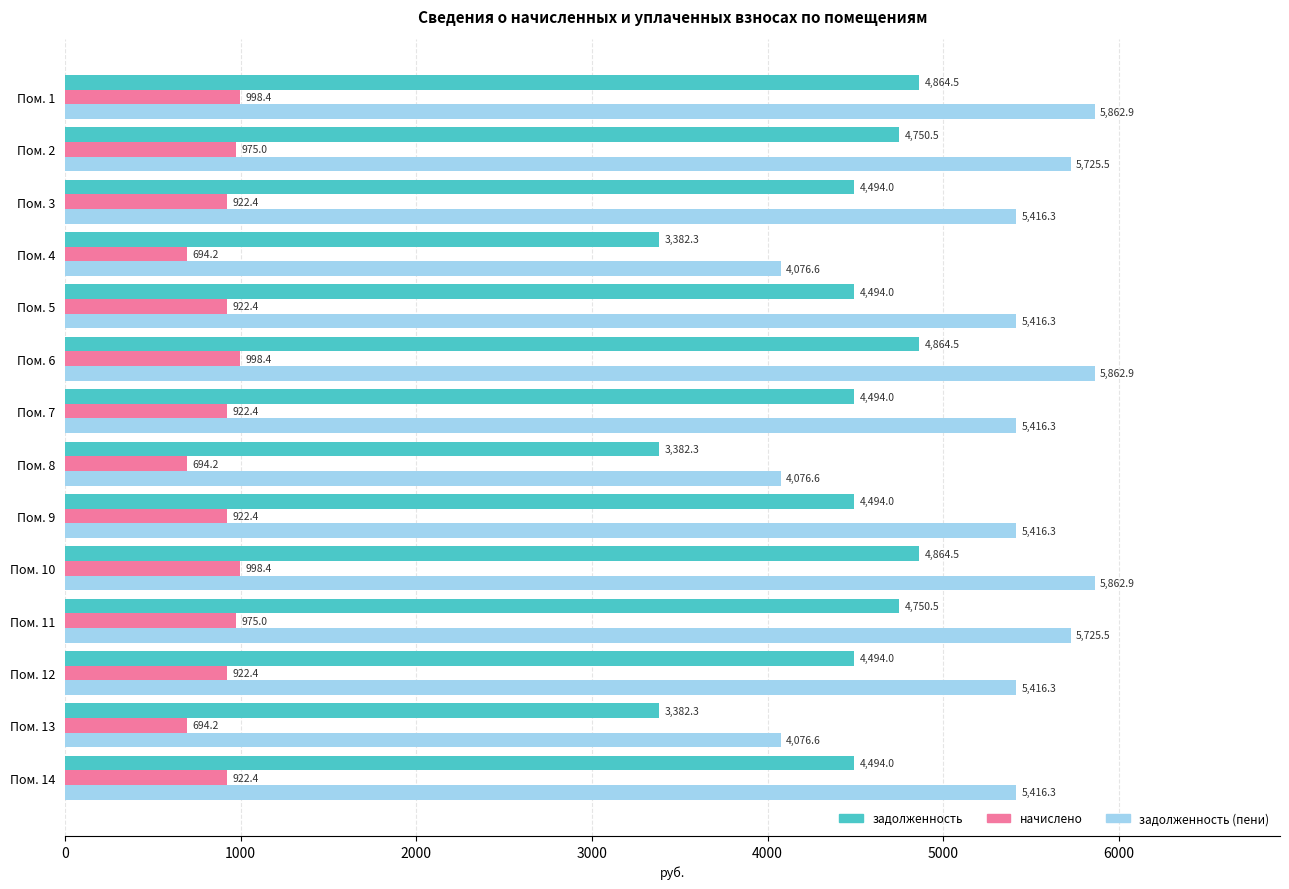

How many values in the задолженность (пени) series exceed 5416?

11